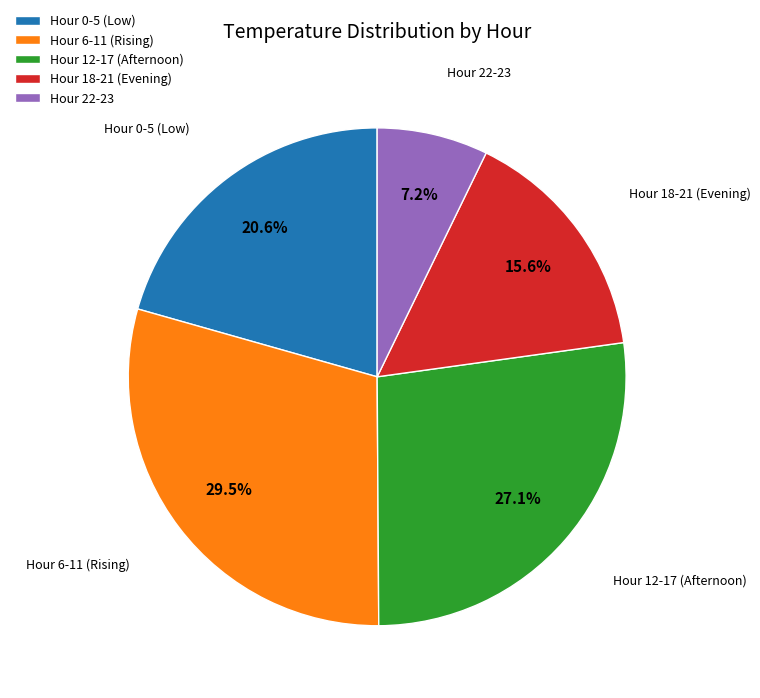

Does any single category account for the majority?

No